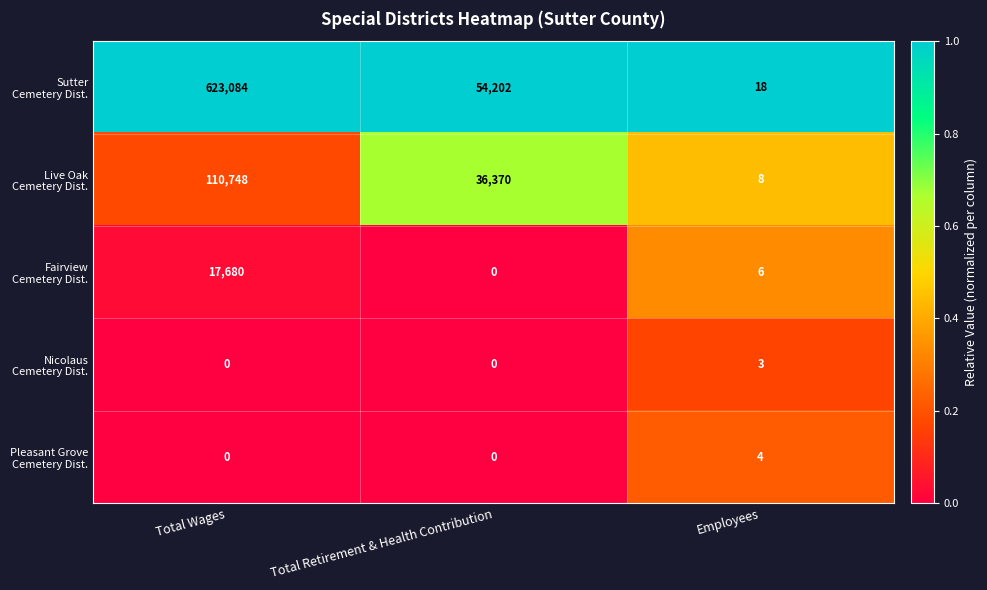

What is the spread (max minus min) of values at Employees?

15